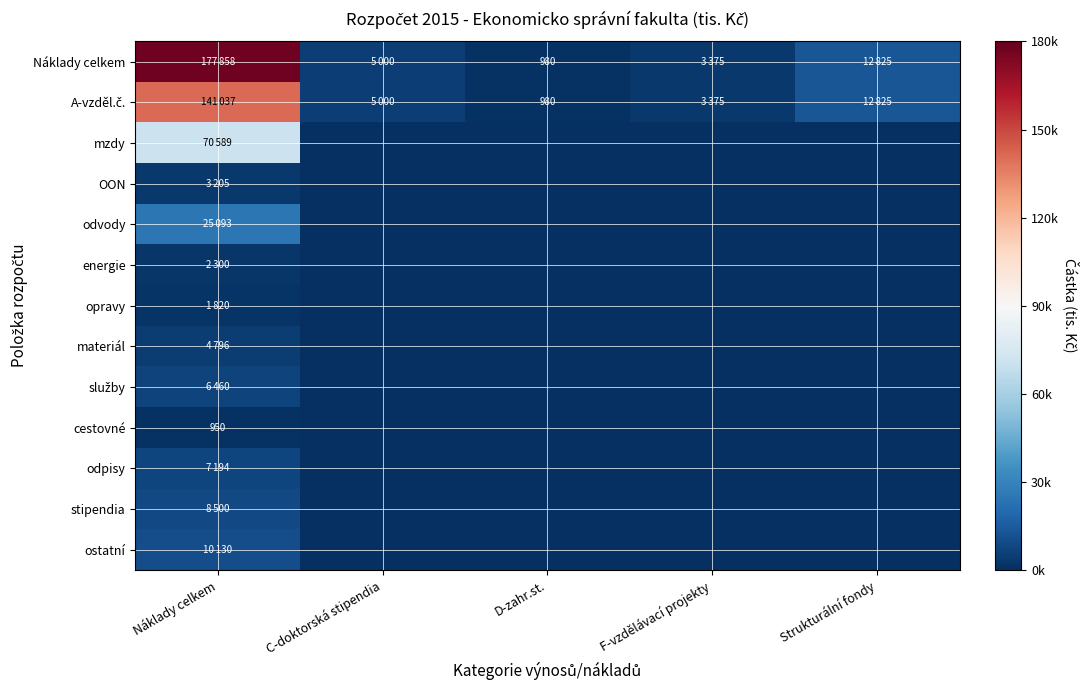

At which label does A-vzděl.č. reach its peak?

Náklady celkem